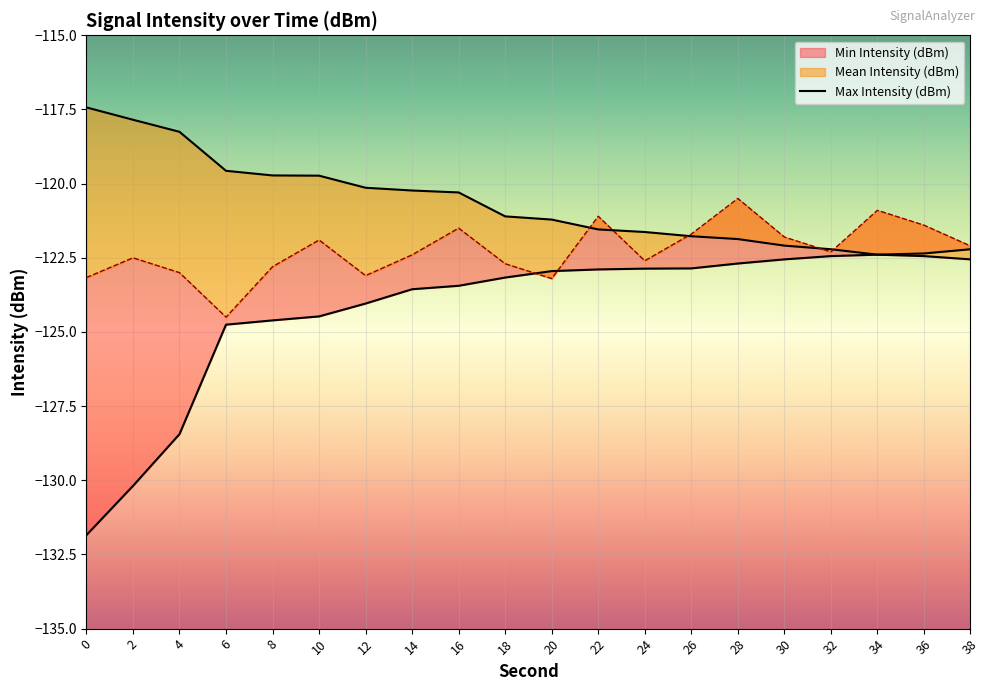

Which category has the highest value across all series?

38